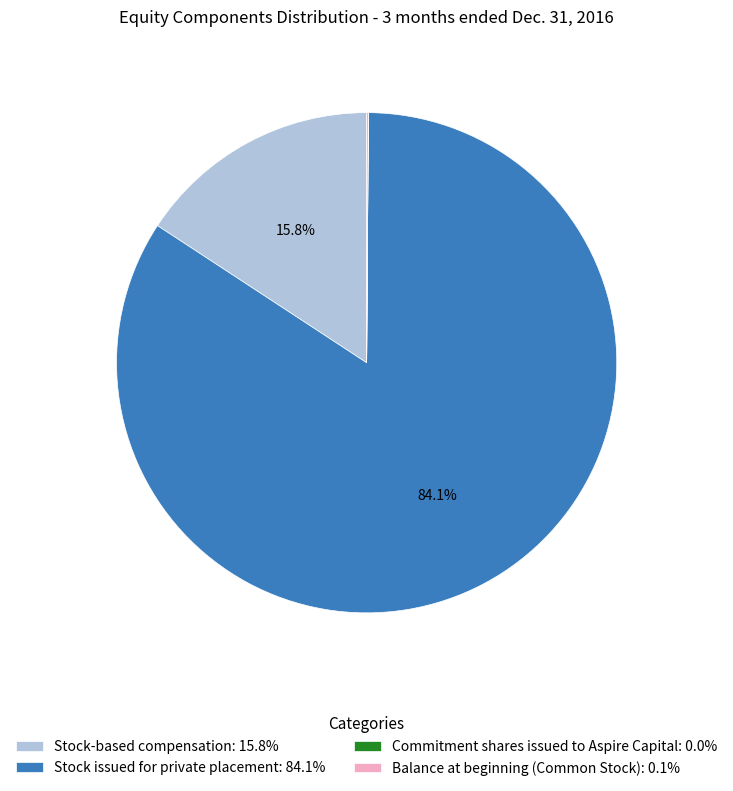

Which has a higher value, Stock-based compensation: 15.8% or Stock issued for private placement: 84.1%?

Stock issued for private placement: 84.1%